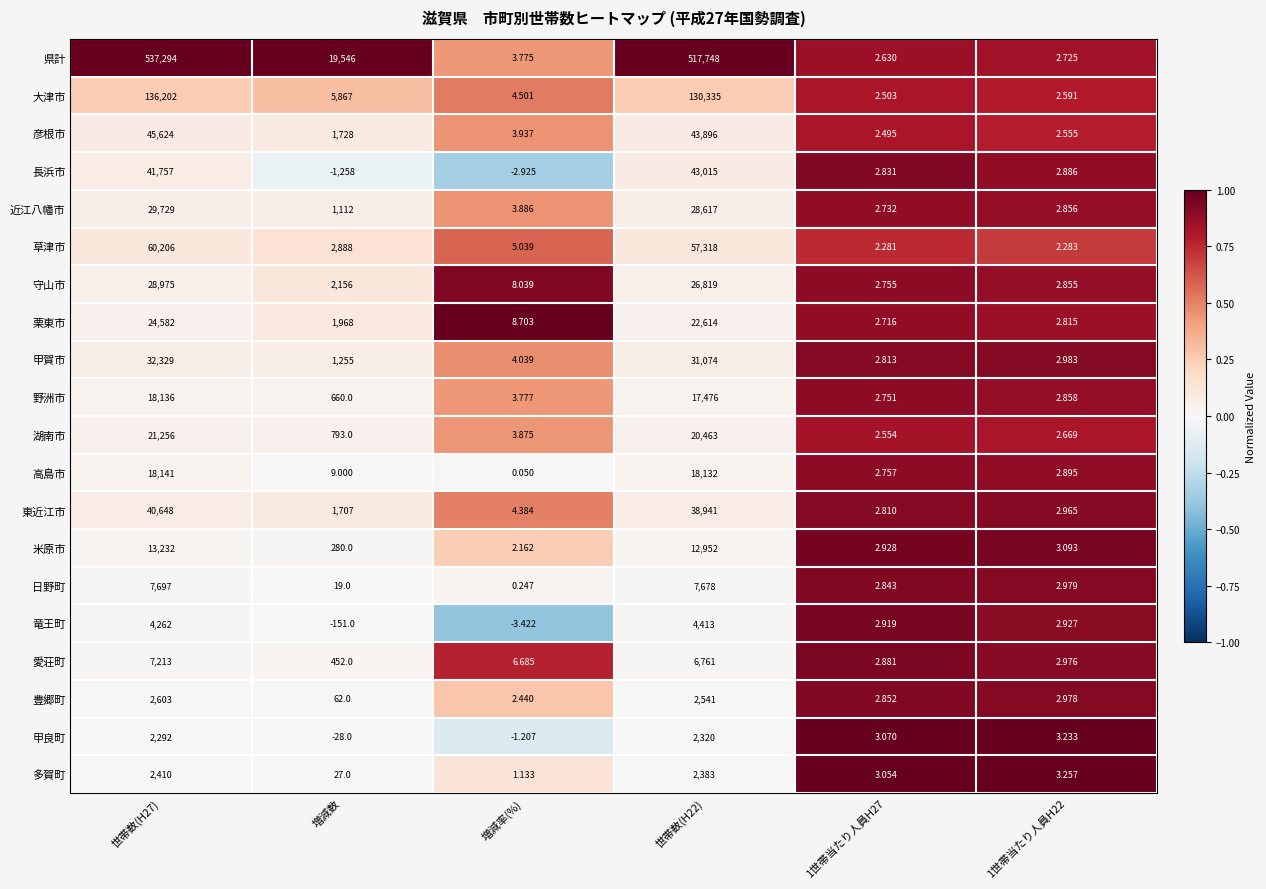

Which category has the lowest value across all series?

増減数